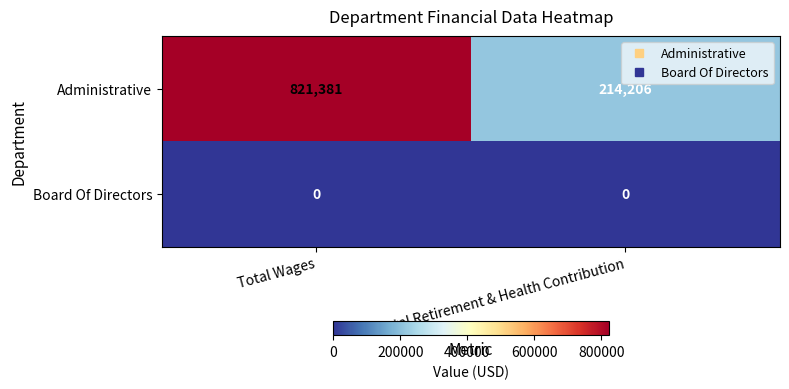

Which series has the largest range (max minus min)?

Administrative